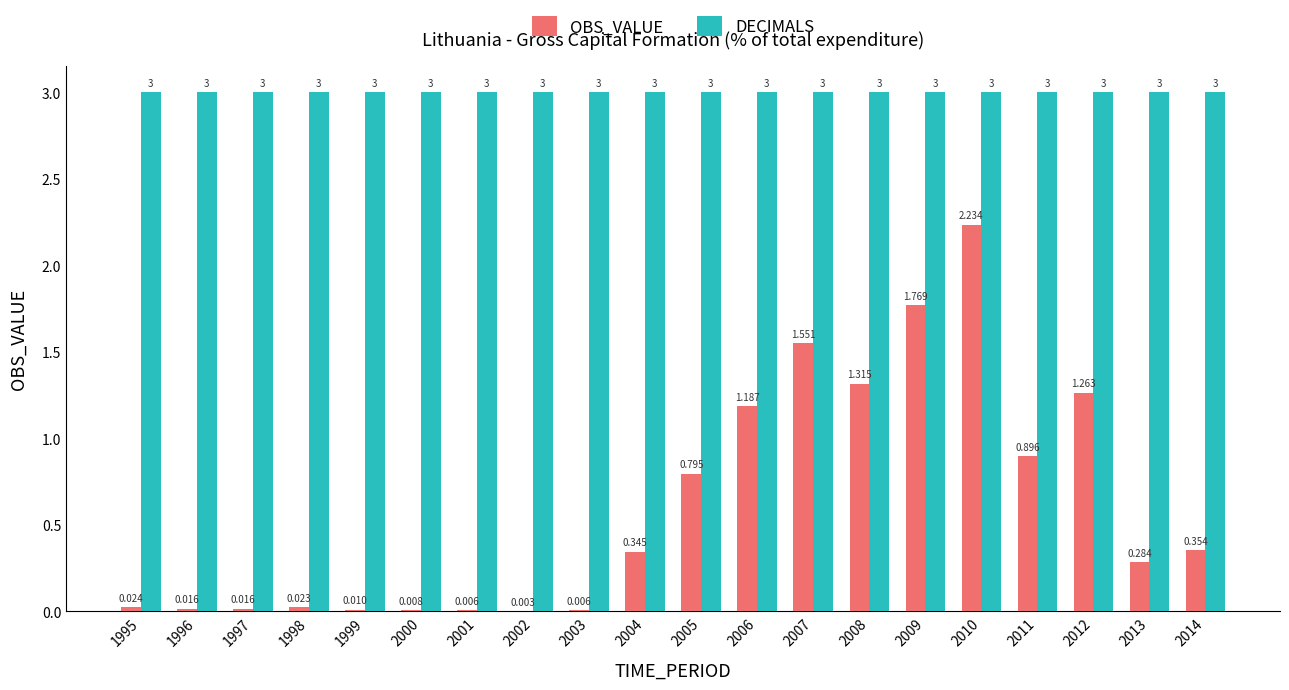

Which series changed the most between 1997 and 2006?

OBS_VALUE